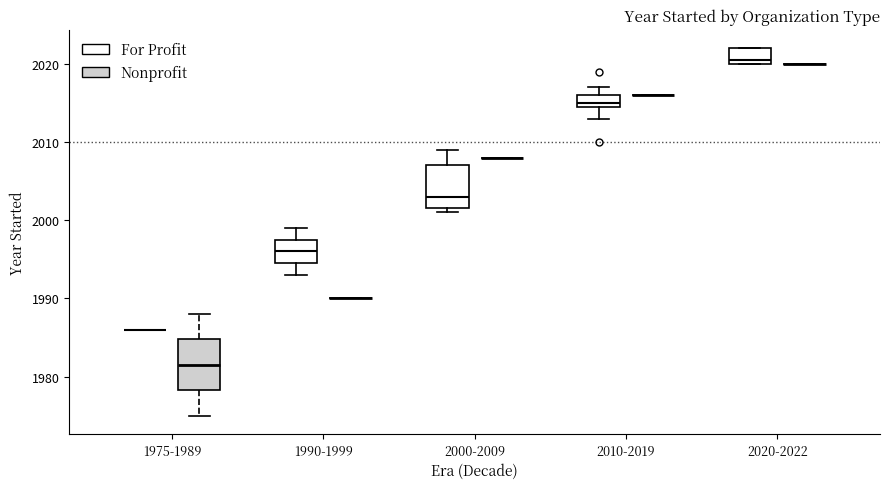

Reading left to right, transcribe this box plot: for each box, give where its median line is, the range the box spans, and where its two whiskers end, as read against the y-axis. The values are not printed on the chart, so give them approximately, as read against the axis.

1975-1989 (For Profit): box collapsed to a line at 1986, whiskers 1986 to 1986
1975-1989 (Nonprofit): median 1982, box 1978 to 1985, whiskers 1975 to 1988
1990-1999 (For Profit): median 1996, box 1995 to 1998, whiskers 1993 to 1999
1990-1999 (Nonprofit): box collapsed to a line at 1990, whiskers 1990 to 1990
2000-2009 (For Profit): median 2003, box 2002 to 2007, whiskers 2001 to 2009
2000-2009 (Nonprofit): box collapsed to a line at 2008, whiskers 2008 to 2008
2010-2019 (For Profit): median 2015 (just above the box's lower edge), box 2015 to 2016, whiskers 2013 to 2017
2010-2019 (Nonprofit): box collapsed to a line at 2016, whiskers 2016 to 2016
2020-2022 (For Profit): median 2021, box 2020 to 2022, whiskers 2020 to 2022
2020-2022 (Nonprofit): box collapsed to a line at 2020, whiskers 2020 to 2020